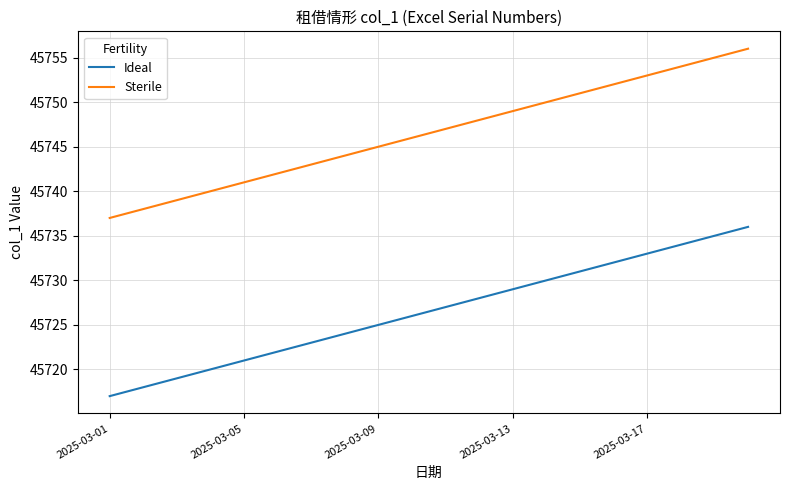

True or false: Ideal and Sterile cross at least once.

False